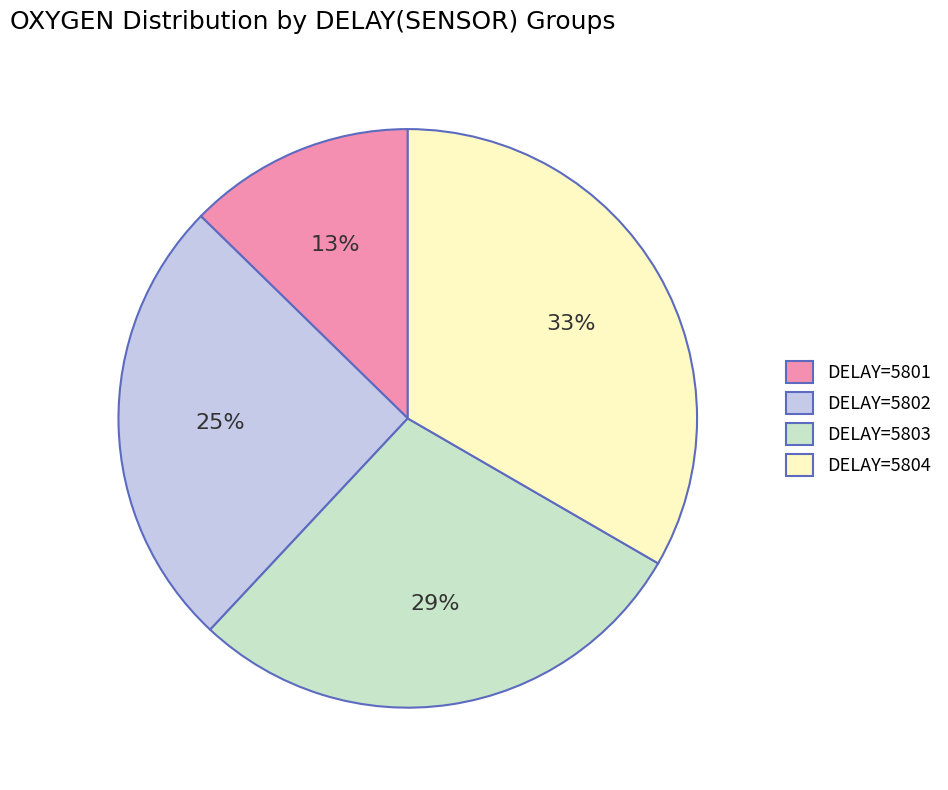

The DELAY=5802 slice represents 25% of the pie. True or false?

True